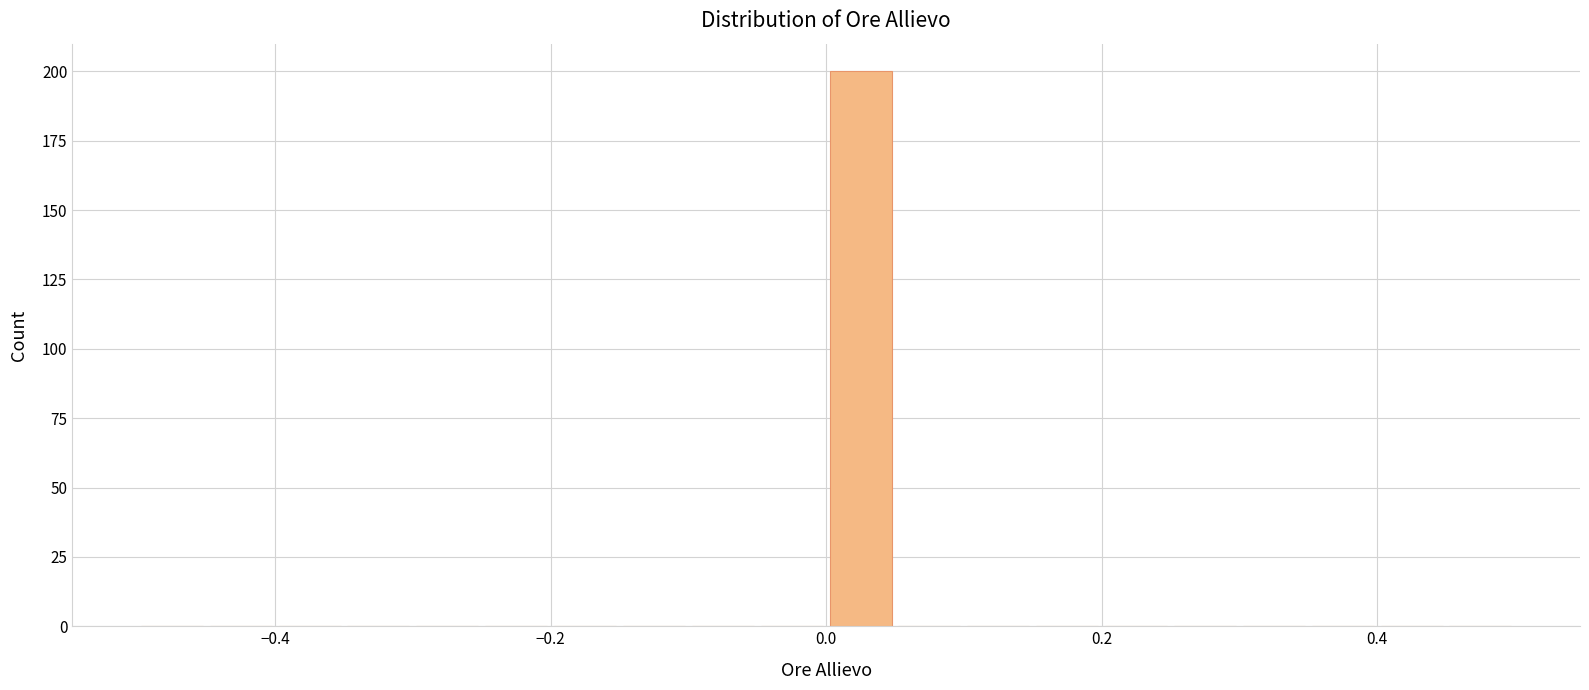

Read against the x-axis, roughly where is the centre of the tallest bar?

0.02